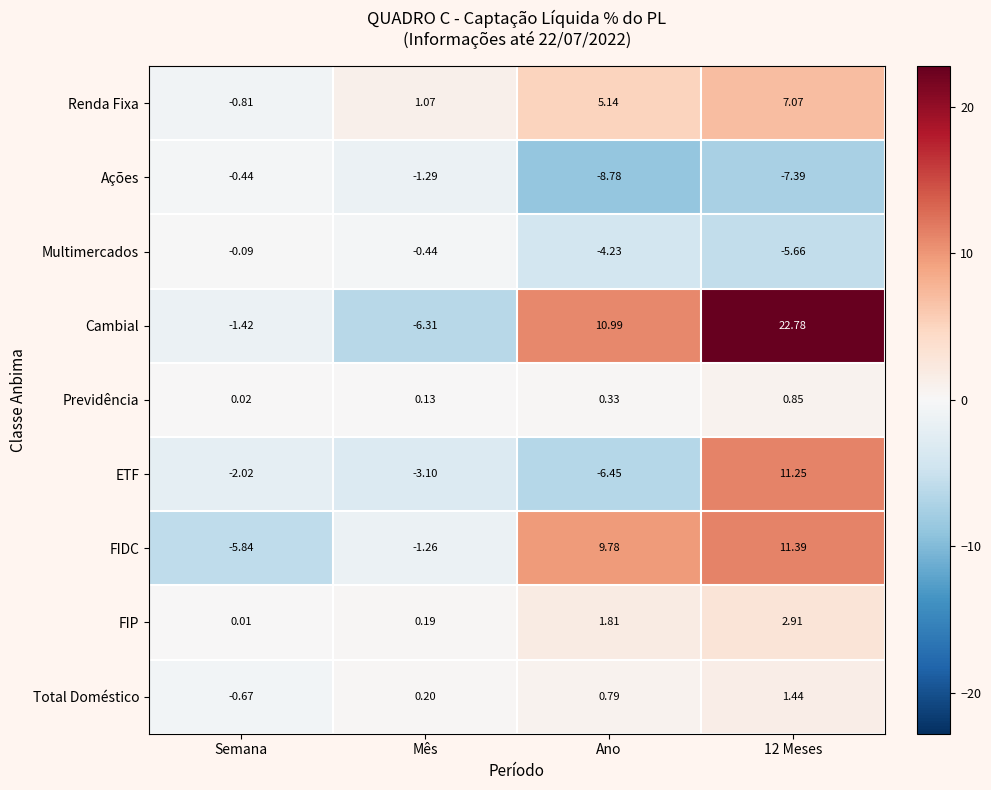

Rank the series at Ano from highest to lowest value.

Cambial, FIDC, Renda Fixa, FIP, Total Doméstico, Previdência, Multimercados, ETF, Ações